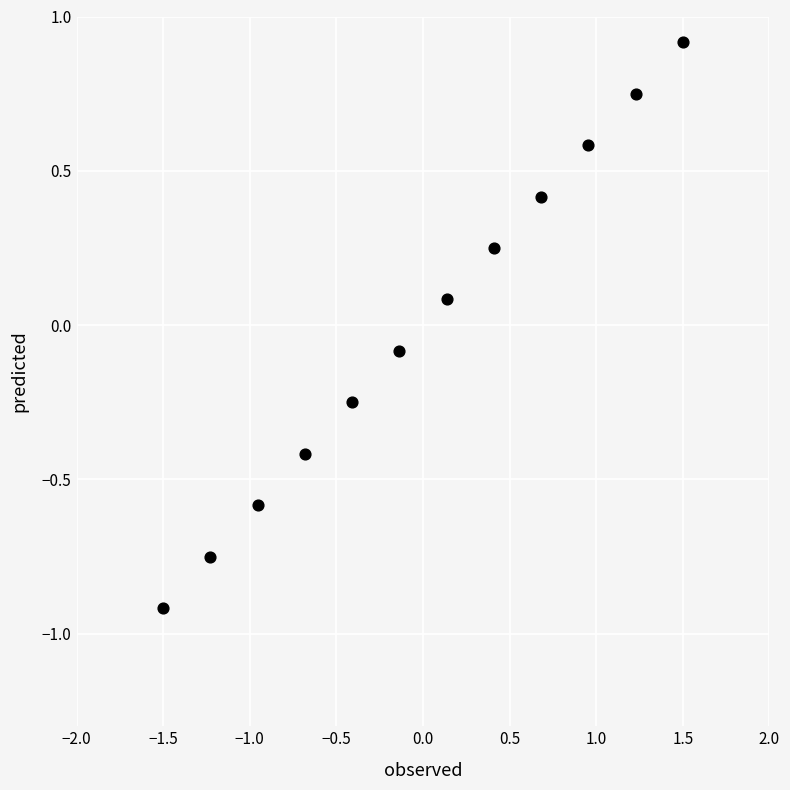

What is the range of Y values (max minus min)?

1.8